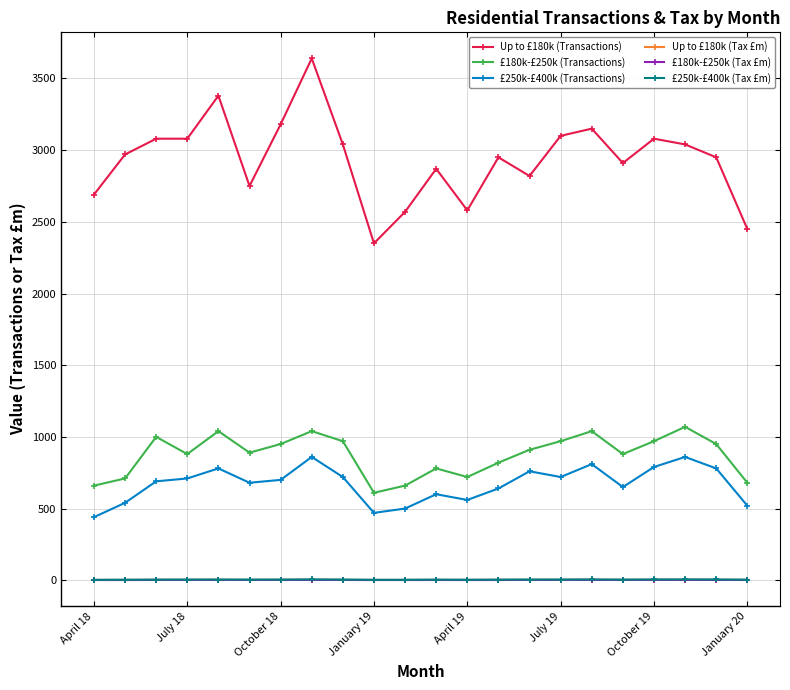

Which series has the largest range (max minus min)?

Up to £180k (Transactions)